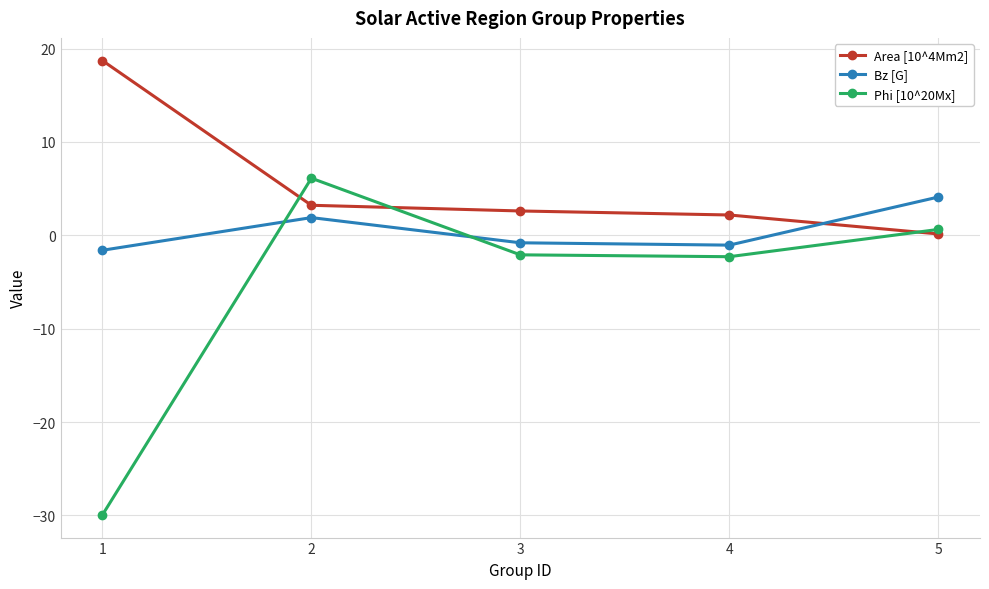

What is the smallest value displayed?

-29.9